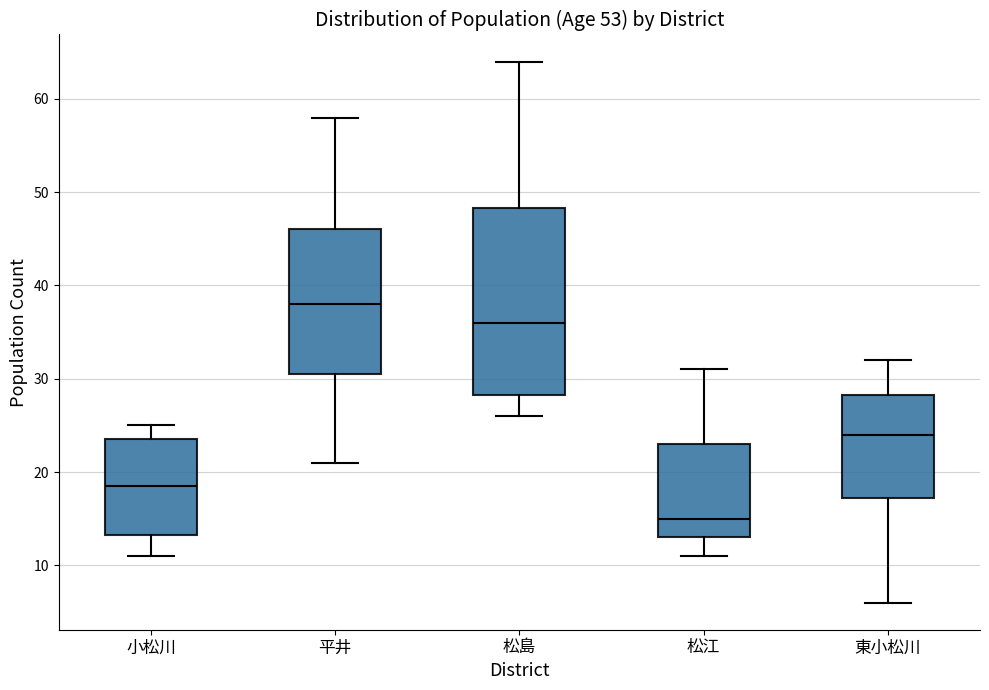

Where does the upper whisker of the box for 東小松川 end on the y-axis? The values are not printed on the chart, so give them approximately, as read against the axis.

32